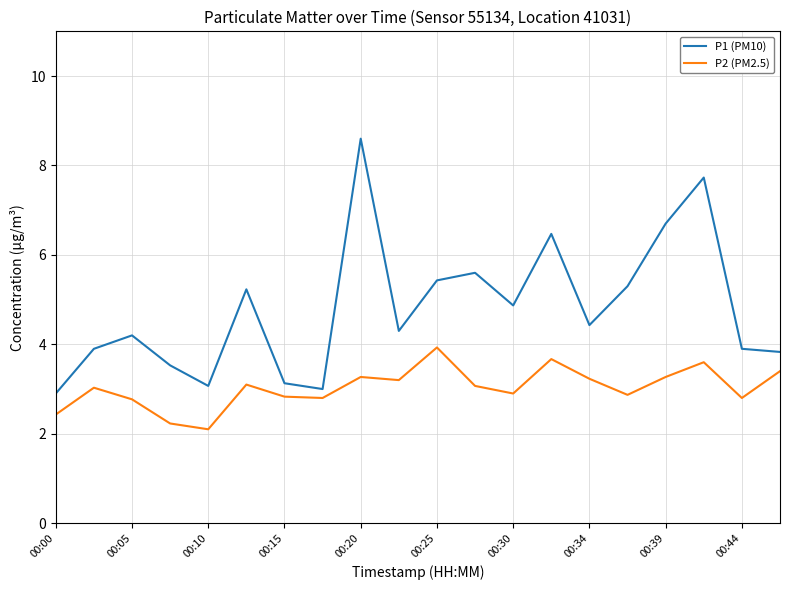

What are all the series names shown in the legend?

P1 (PM10), P2 (PM2.5)